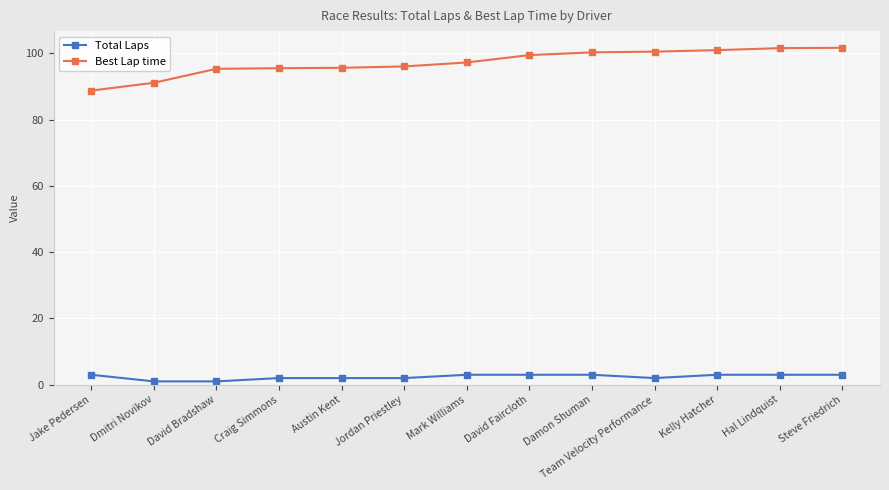

Is the value of Total Laps at David Bradshaw greater than the value of Best Lap time at Steve Friedrich?

No